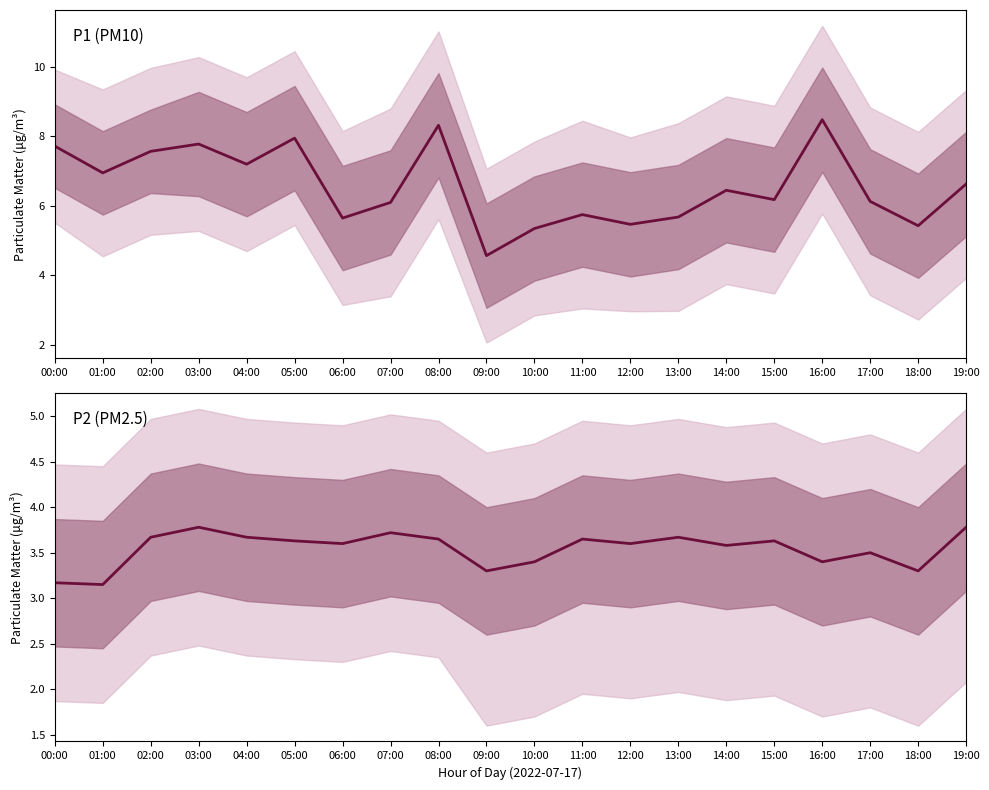

Reading left to right, transcribe all the data shown in this chart.

P1: 7.7	7.0	7.6	7.8	7.2	8.0	5.7	6.1	8.3	4.6	5.3	5.8	5.5	5.7	6.5	6.2	8.5	6.1	5.4	6.6
P2: 3.2	3.1	3.7	3.8	3.7	3.6	3.6	3.7	3.6	3.3	3.4	3.6	3.6	3.7	3.6	3.6	3.4	3.5	3.3	3.8